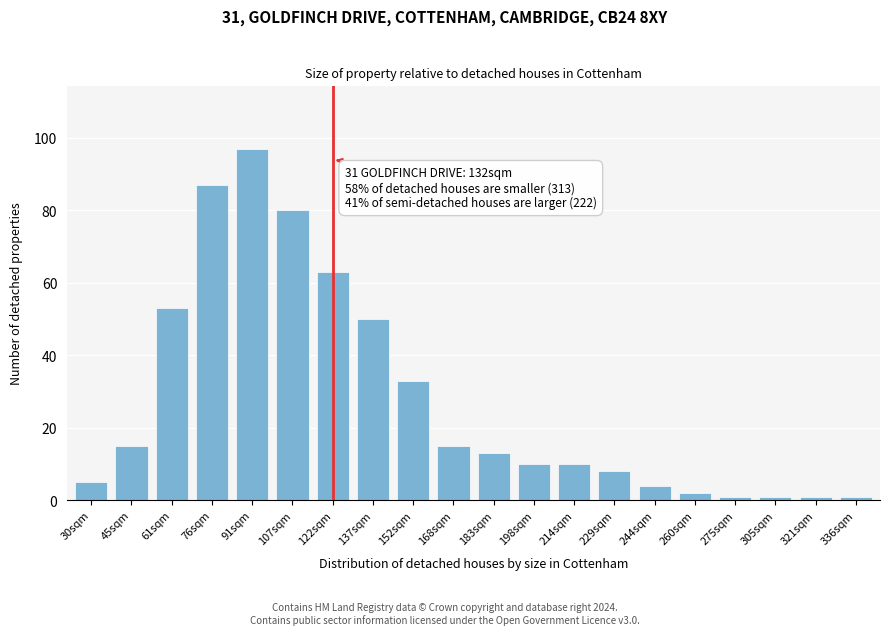

Reading left to right, list all the values displayed in this chart.

5	15	53	87	97	80	63	50	33	15	13	10	10	8	4	2	1	1	1	1